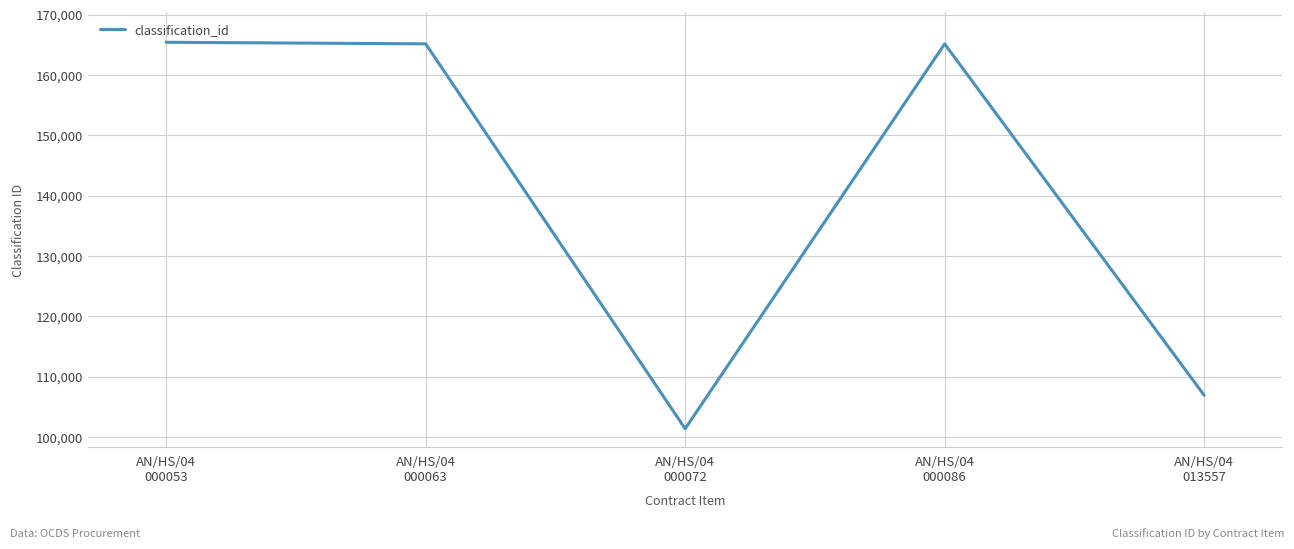

Does the chart have visible grid lines?

Yes